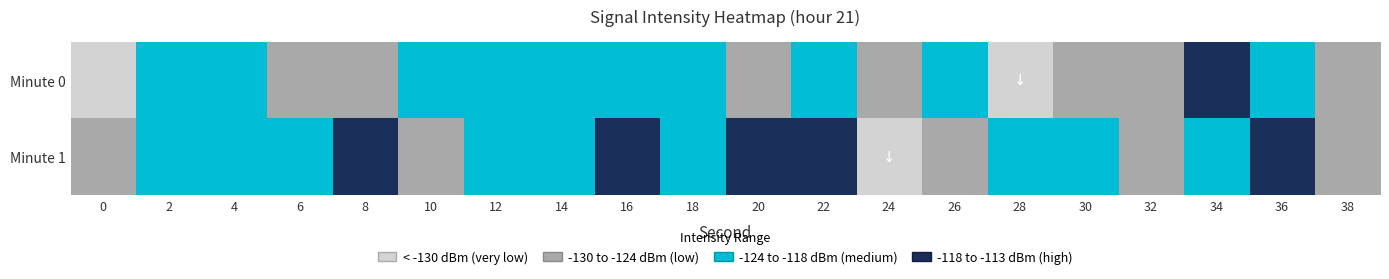

Which series changed the most between 0 and 4?

Minute 0